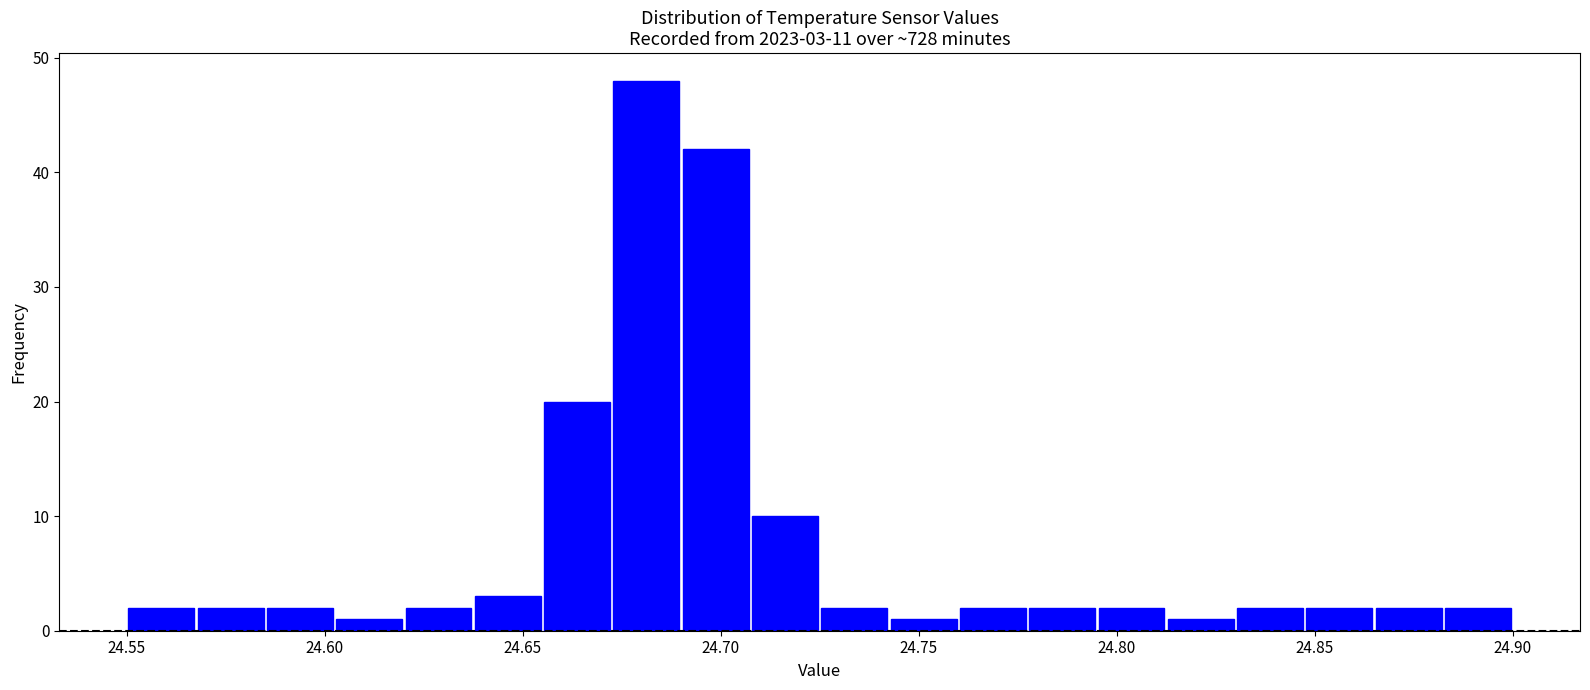

Around what value on the x-axis is the tallest bar? Give the approximate position of its centre, as read against the axis.

24.680